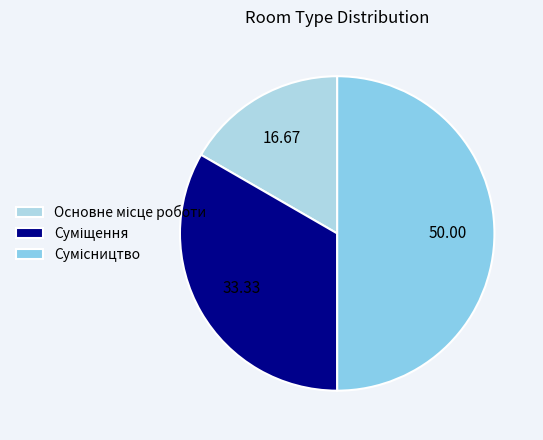

How many slices are in this pie chart?

3